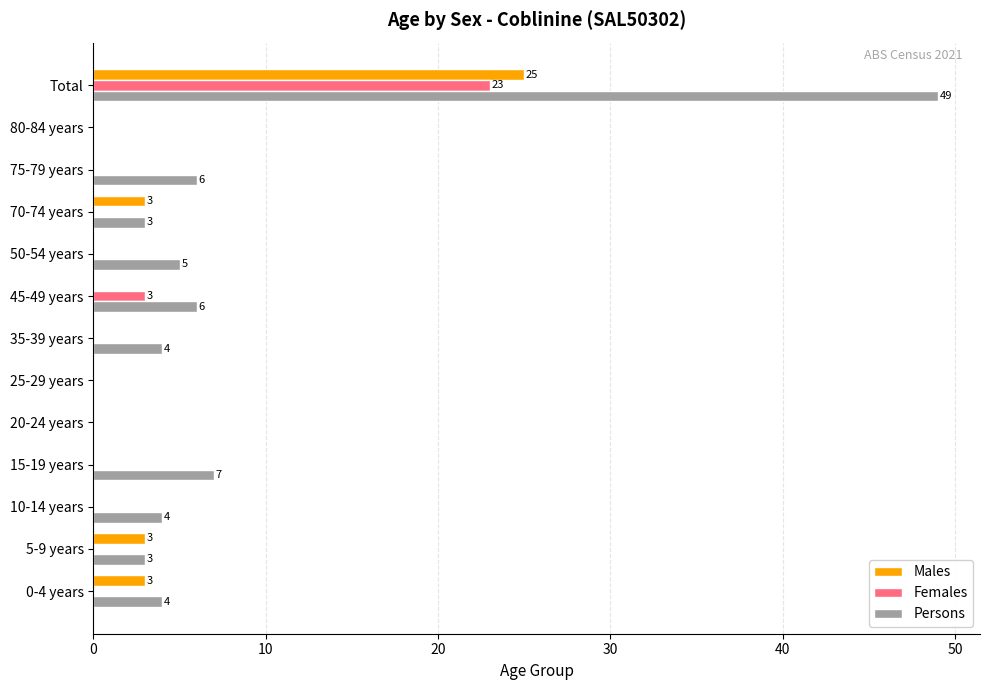

At which category is the sum across all series the highest?

Total